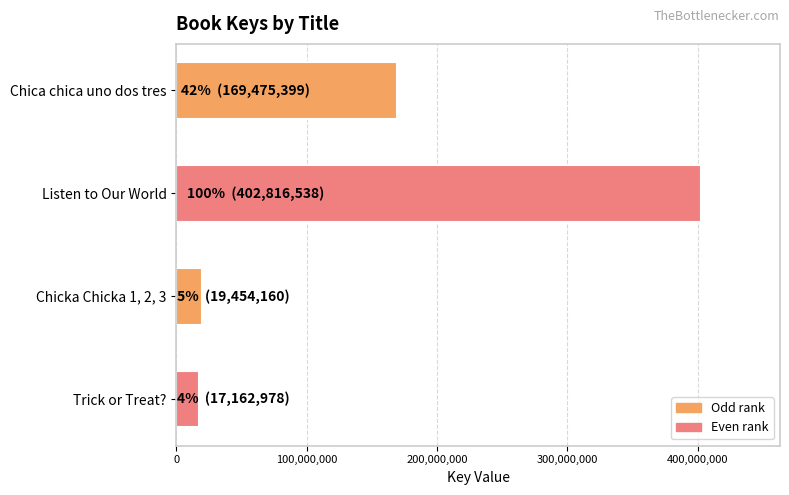

What is the label of the 1st bar from the top?

Chica chica uno dos tres